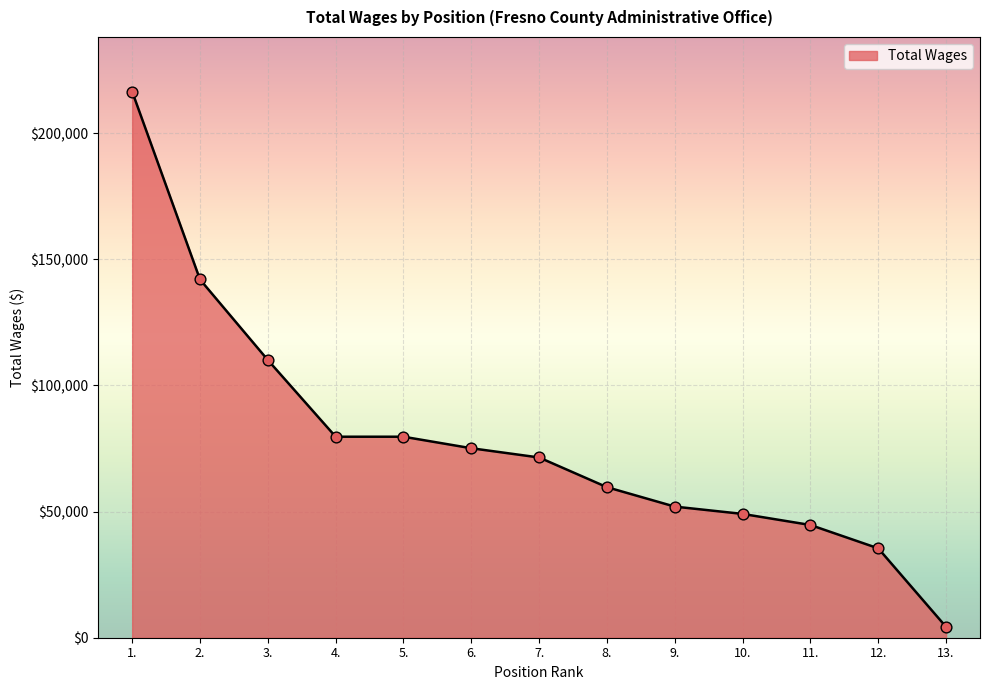

What is the change in value from 3. to 7.?

-38631